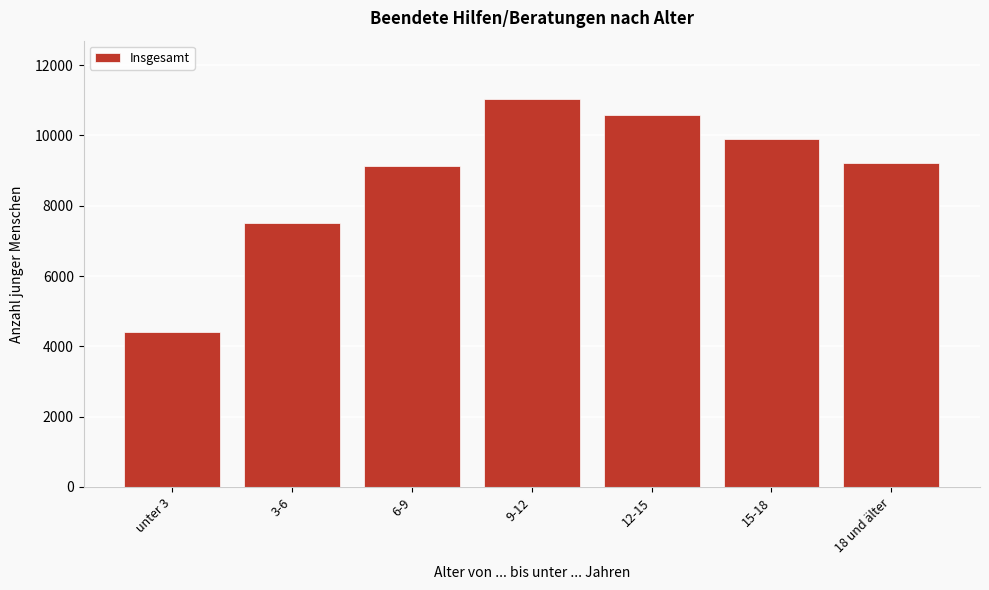

Reading left to right, extract all data points from this chart.

4396	7515	9124	11039	10586	9898	9221